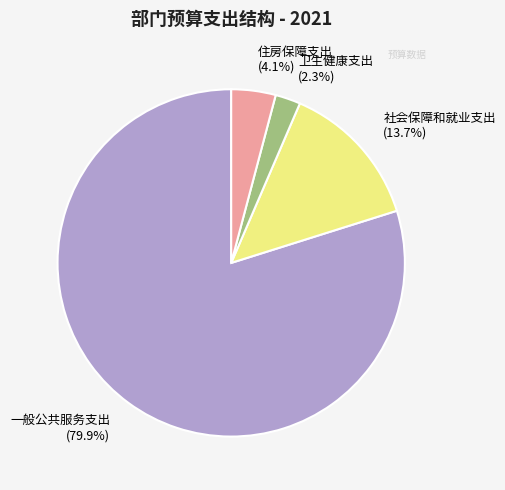

Which category has the smallest portion of the pie?

卫生健康支出